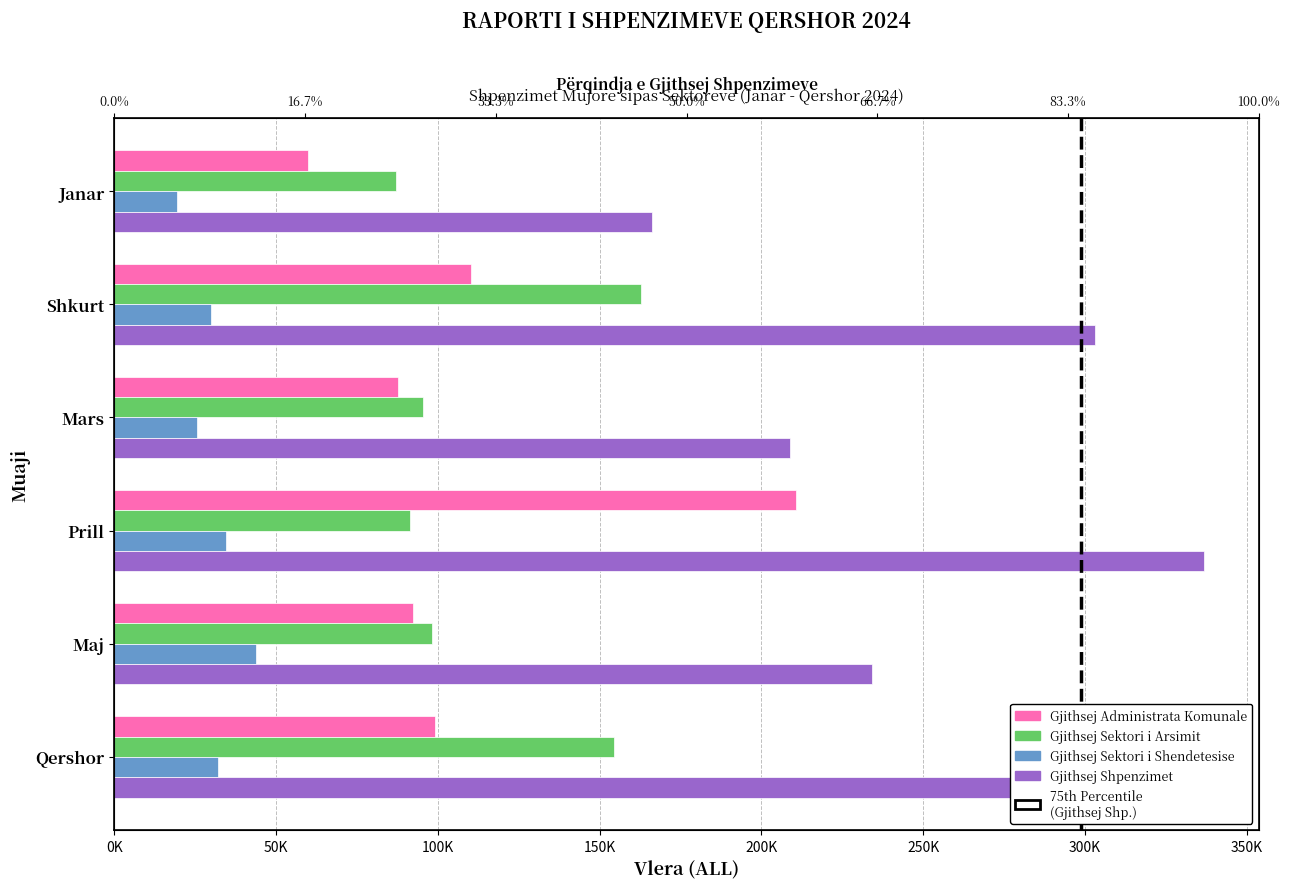

How many values in the Gjithsej Sektori i Shendetesise series are below 31944?

3